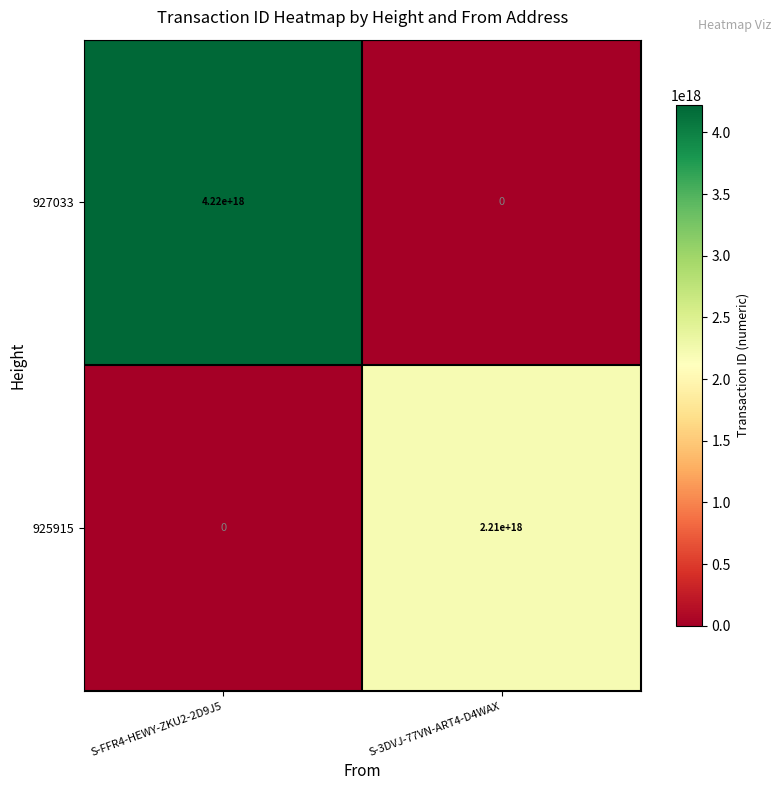

At which label does 927033 reach its peak?

S-FFR4-HEWY-ZKU2-2D9J5